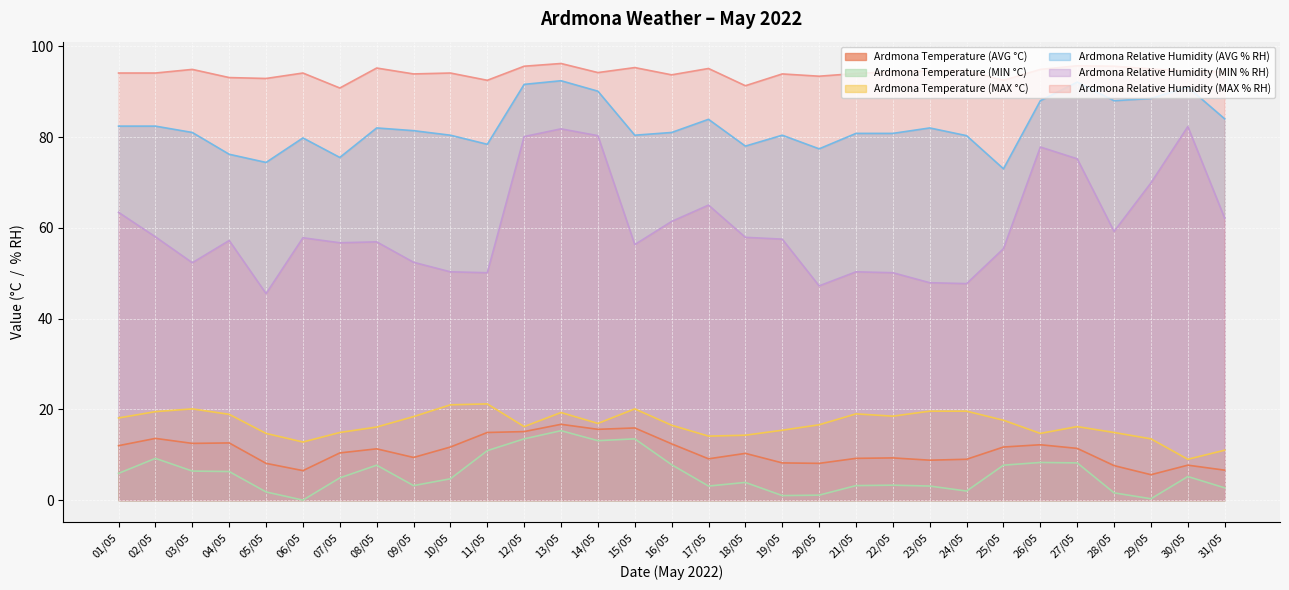

True or false: Ardmona Temperature (MAX °C) and Ardmona Relative Humidity (MAX % RH) intersect in this chart.

False